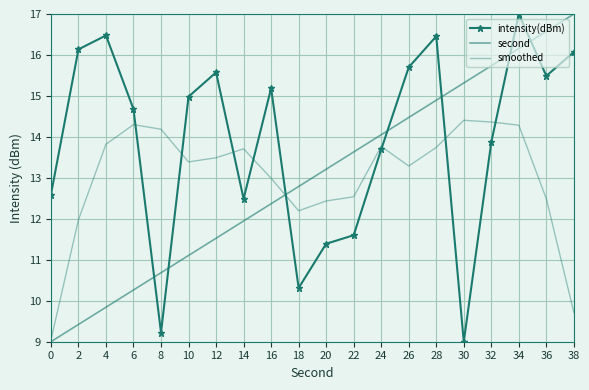

Which series changed the most between 4 and 34?

second